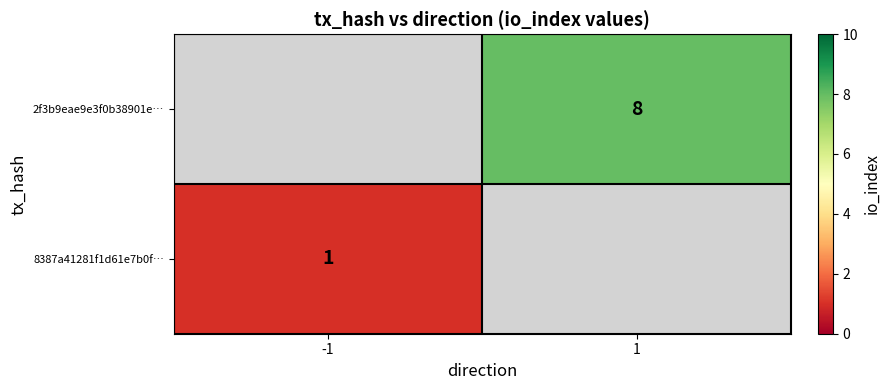

The 2f3b9eae9e3f0b38901e… series shows 8 at 1. True or false?

True